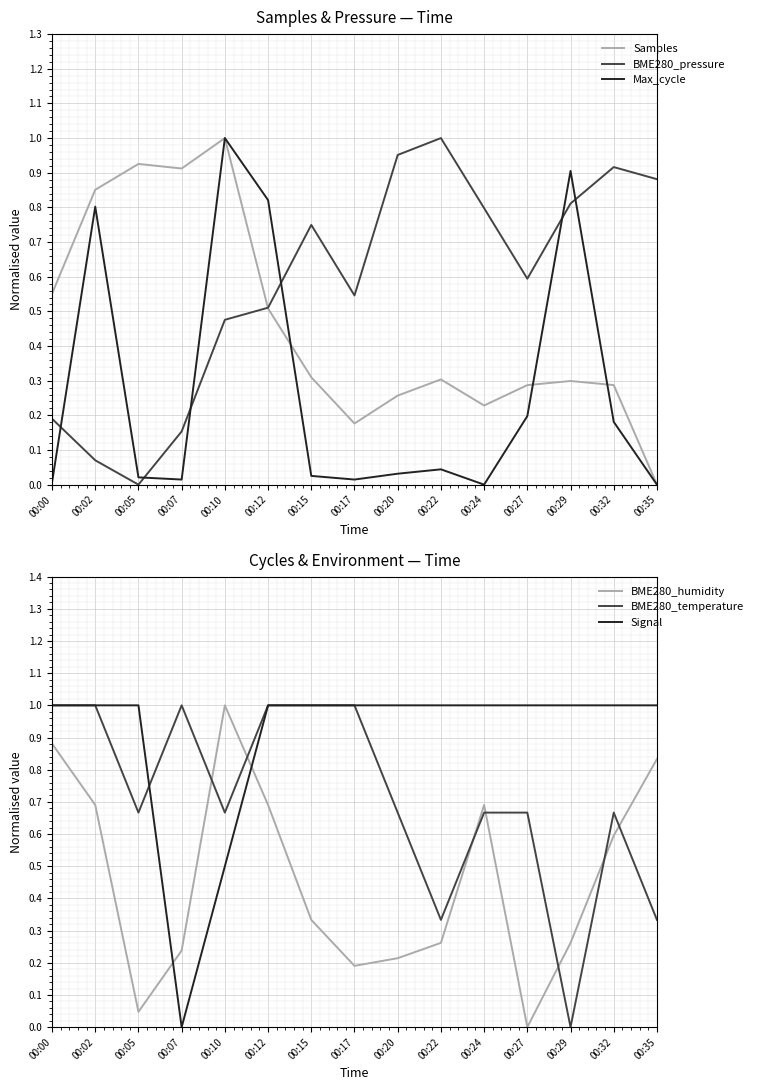

What is the value of the BME280_humidity point at the 10th from the left?

0.3